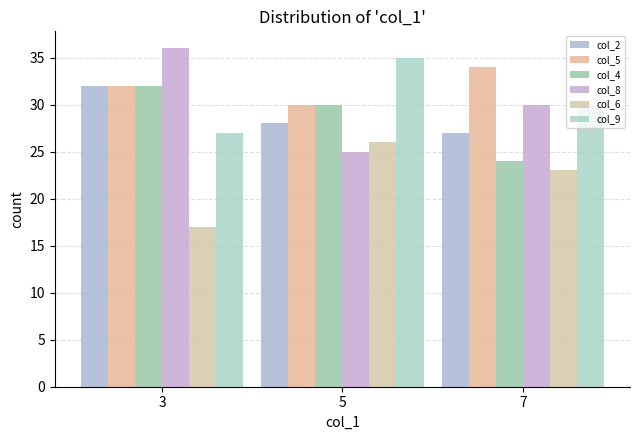

What is the sum of the col_6 values at 7 and 3?

40